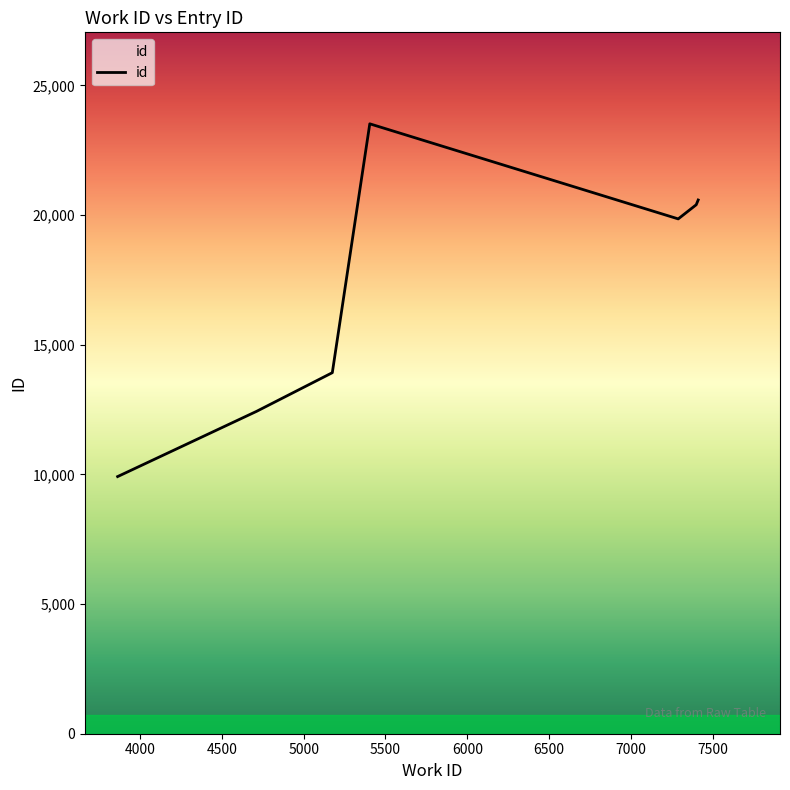

What is the maximum value shown in the chart?

23517